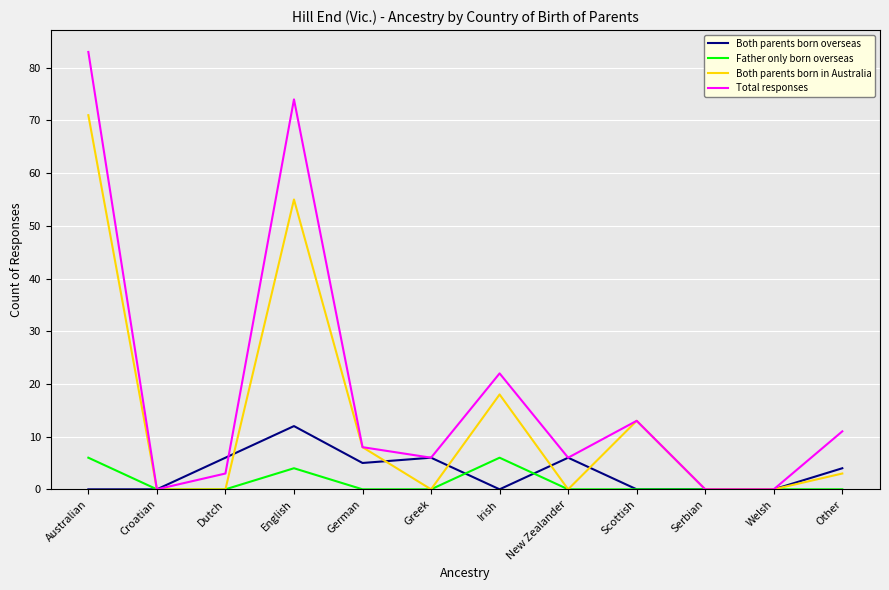

The value of Total responses at Croatian is -33. True or false?

False